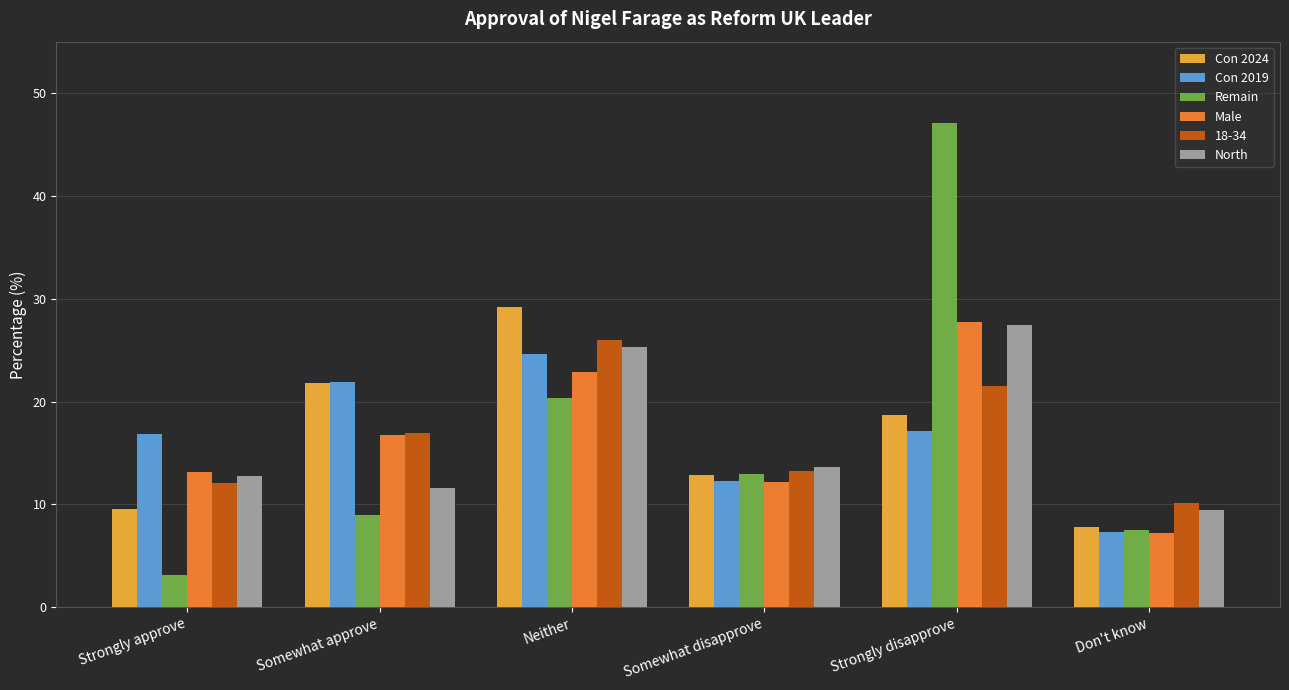

Between Somewhat disapprove and Don't know, which series saw the biggest shift?

Remain